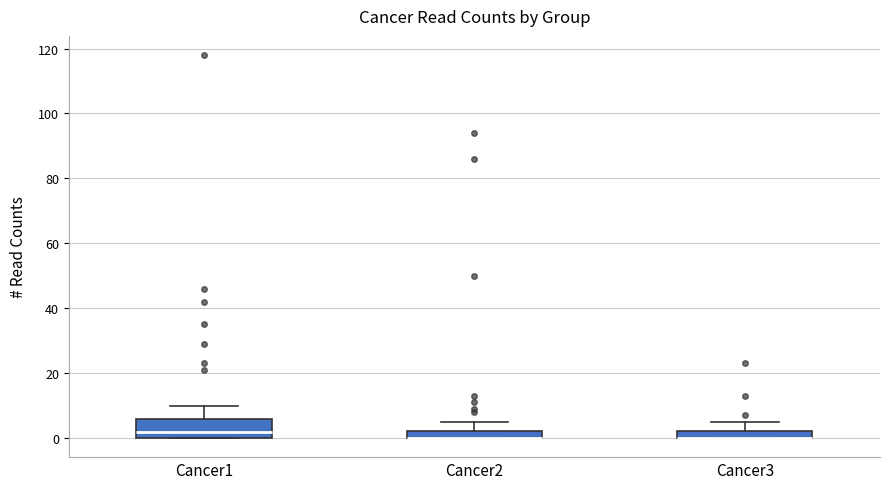

Where is the upper edge of the box for Cancer1 on the y-axis? The values are not printed on the chart, so give them approximately, as read against the axis.

6